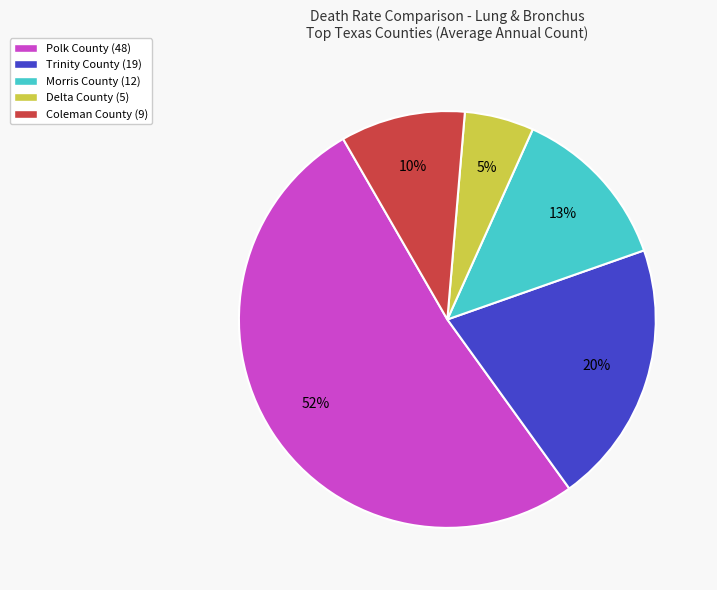

Do Trinity County and Delta County together represent more than half of the pie?

No